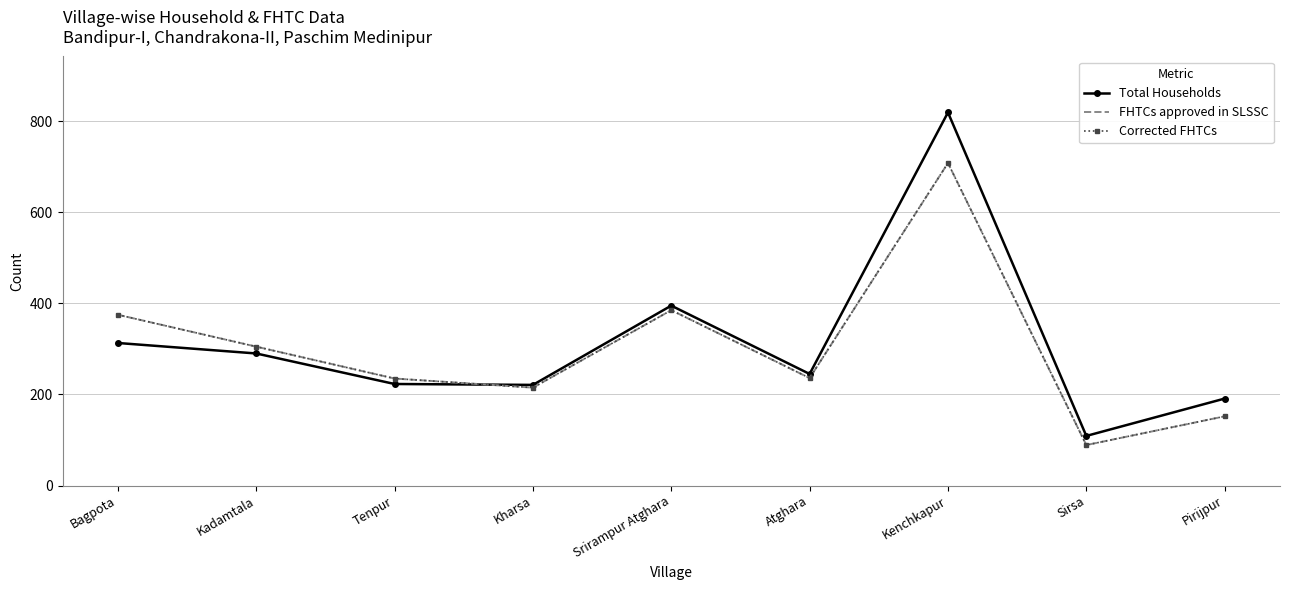

At which label does FHTCs approved in SLSSC reach its minimum?

Sirsa